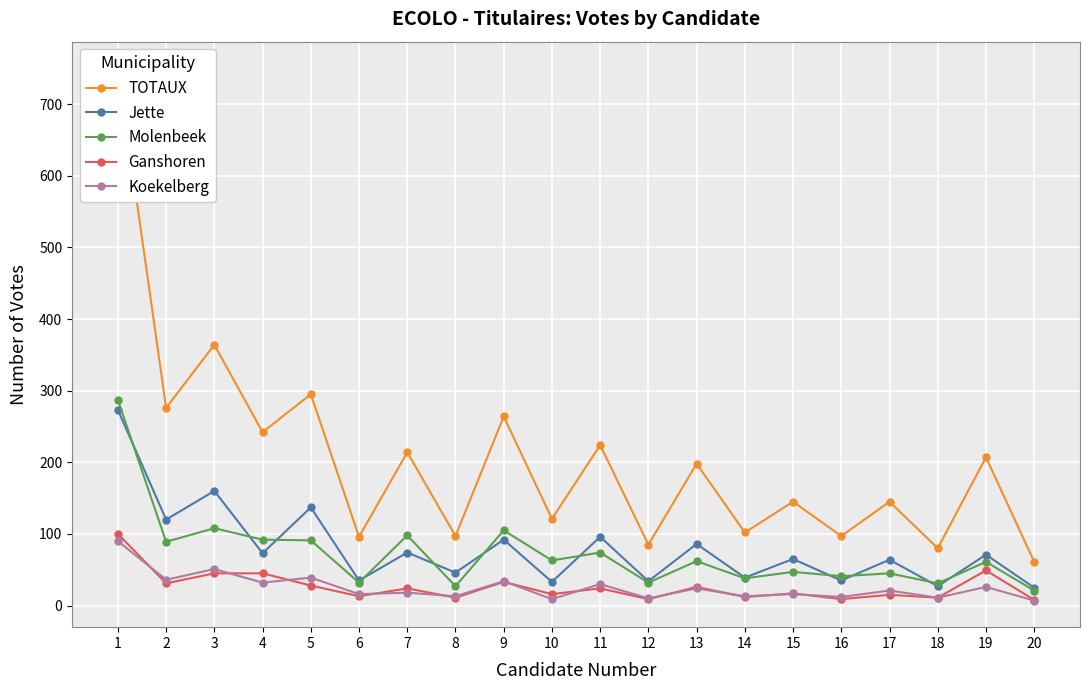

True or false: Ganshoren and TOTAUX cross at least once.

False